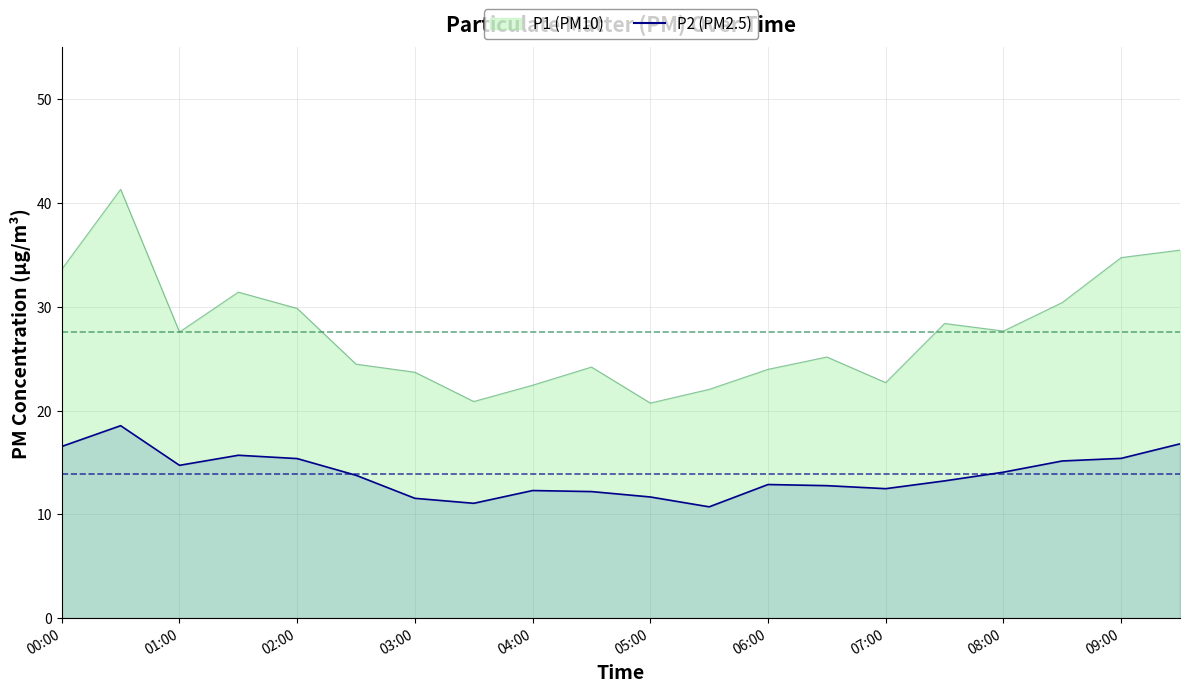

True or false: P2 and P1 cross at least once.

False